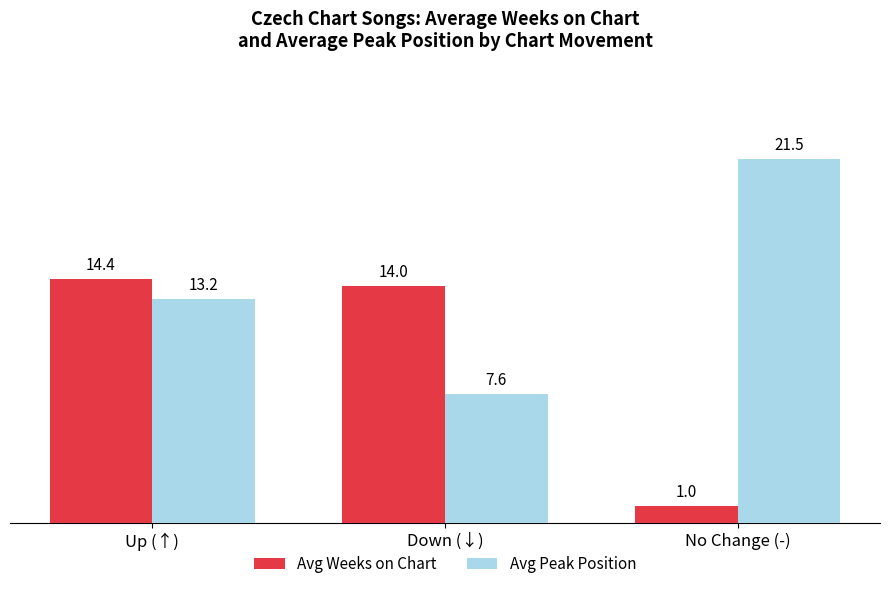

Is it true that Avg Weeks on Chart equals 14.4 at Up (↑)?

True